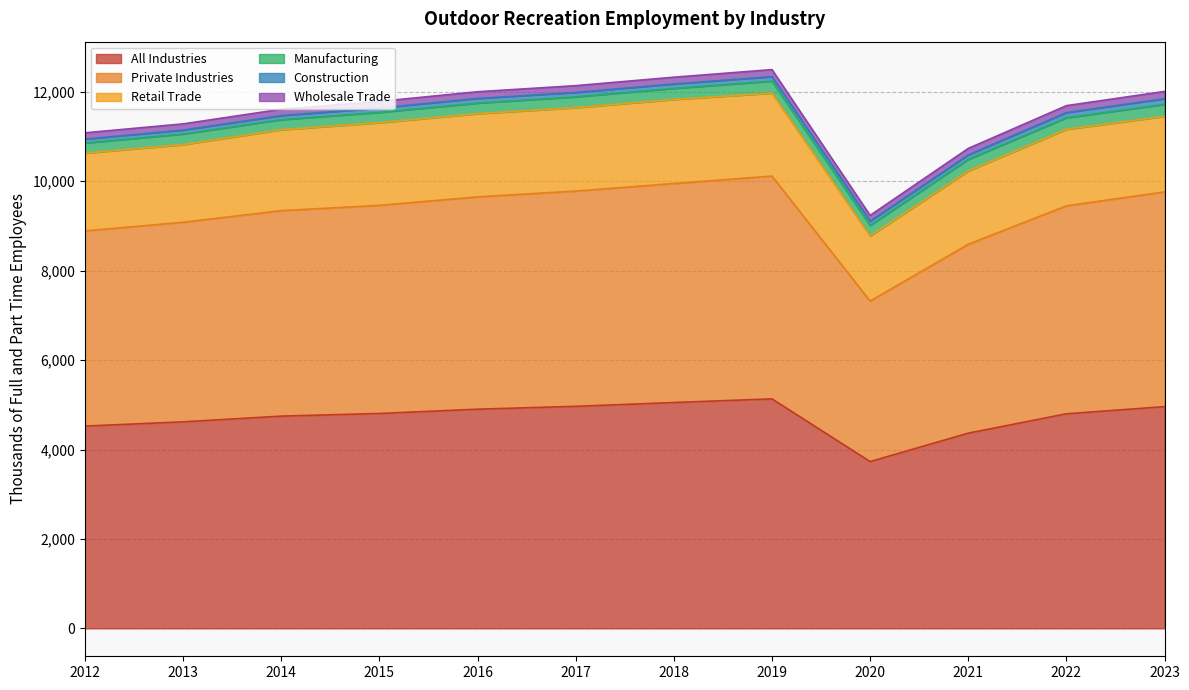

What is the difference between the highest and lowest values at 2016?

4798